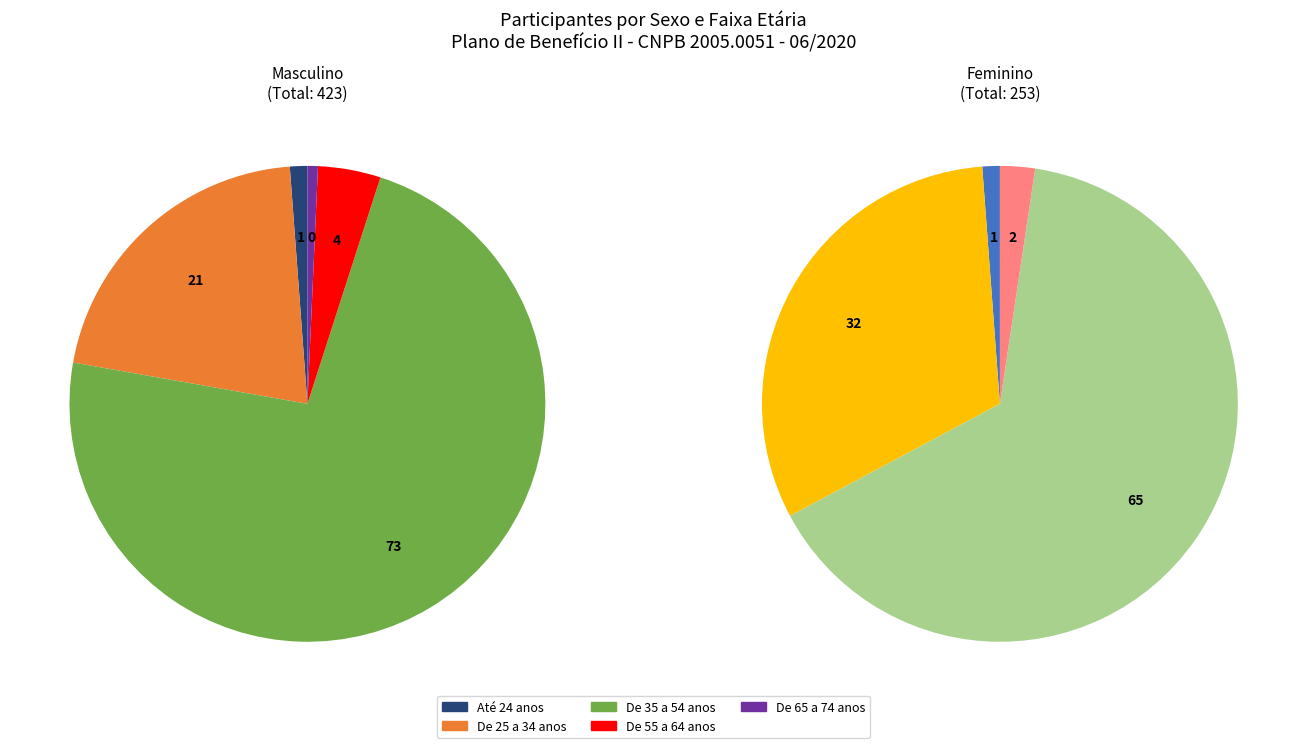

Do De 25 a 34 anos and Até 24 anos together represent more than half of the pie?

No